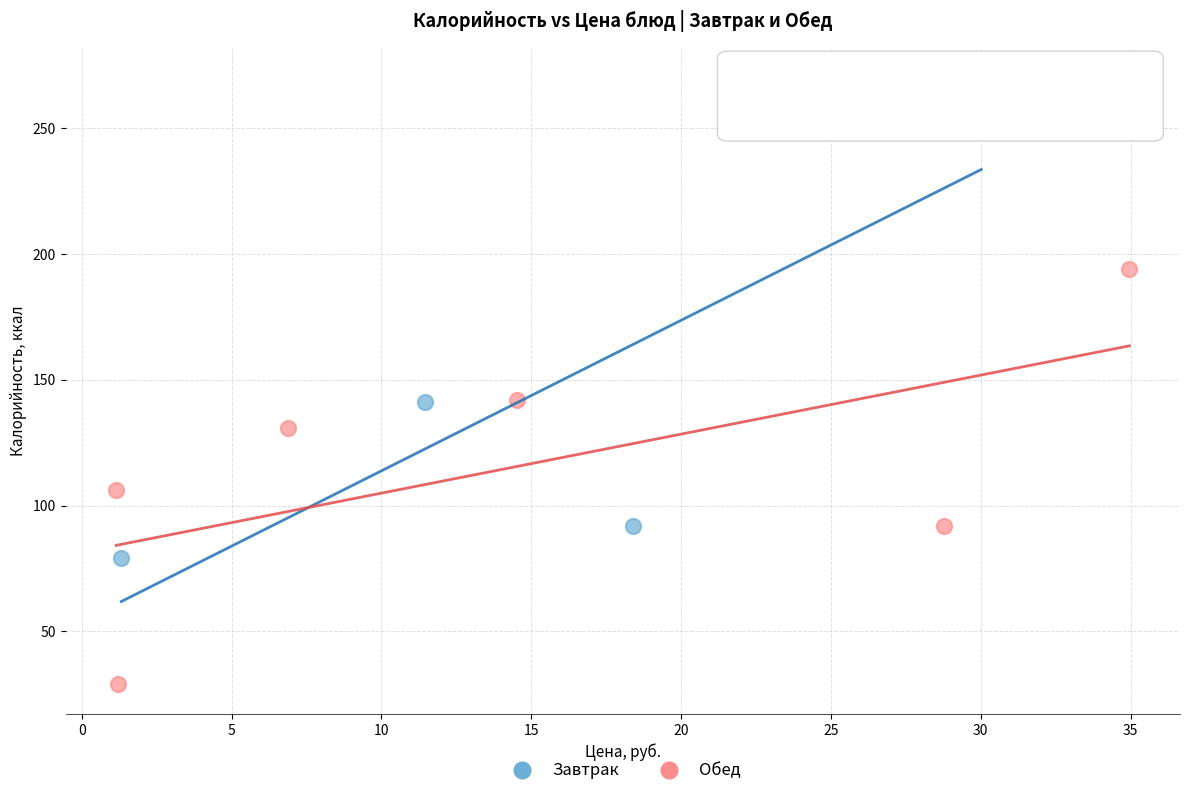

Which series has the widest spread of Y values?

Завтрак